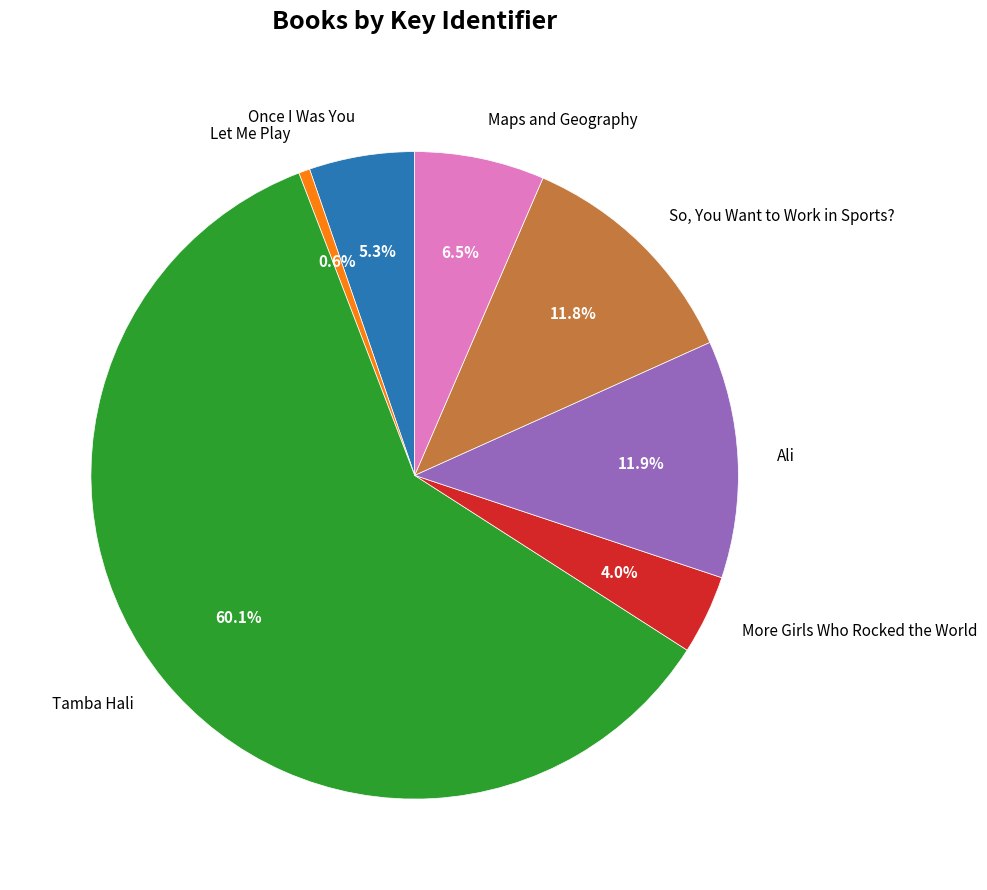

How many segments does this pie chart have?

7